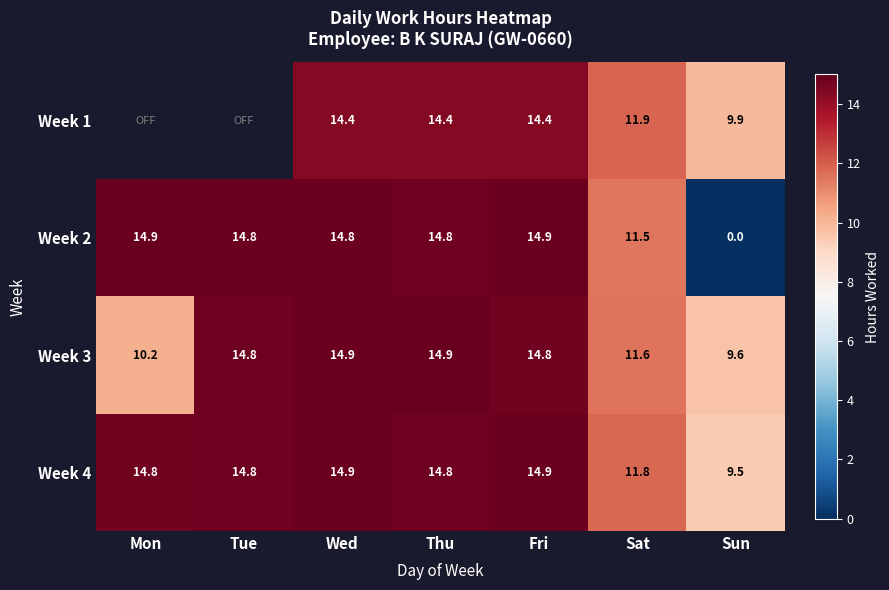

The value of Week 3 at Tue is 24.8. True or false?

False